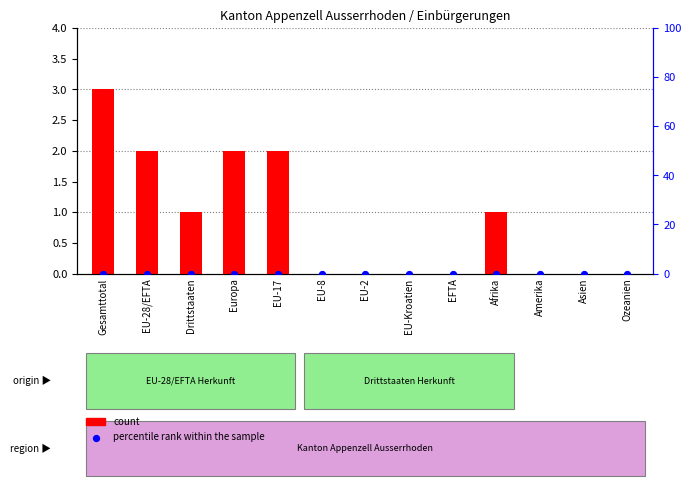

What are all the series names shown in the legend?

count, percentile rank within the sample